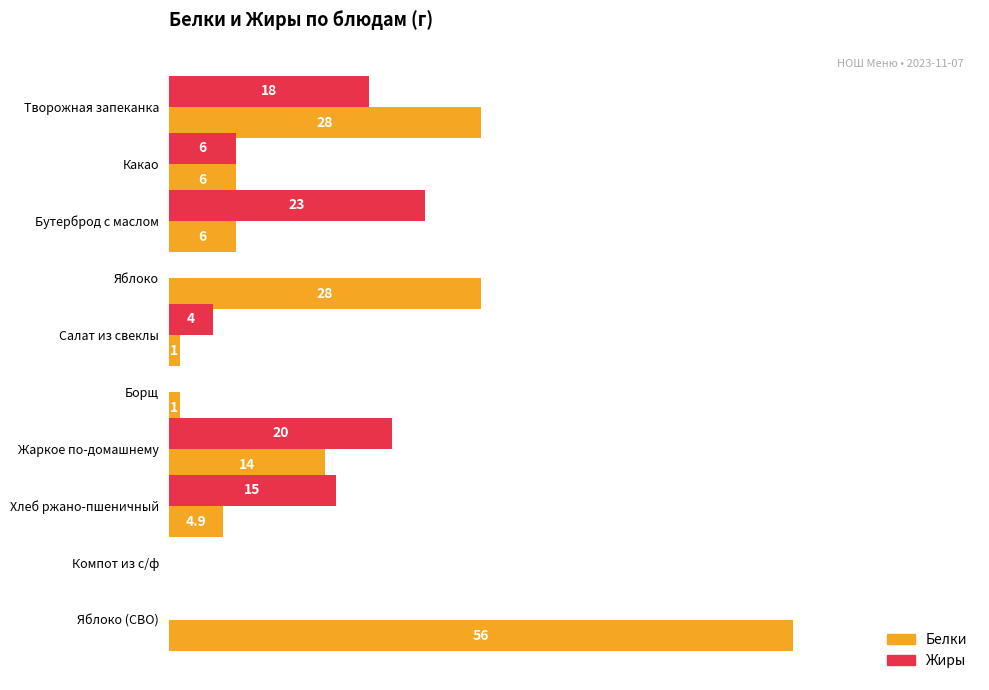

Which series changed the most between Творожная запеканка and Хлеб ржано-пшеничный?

Белки